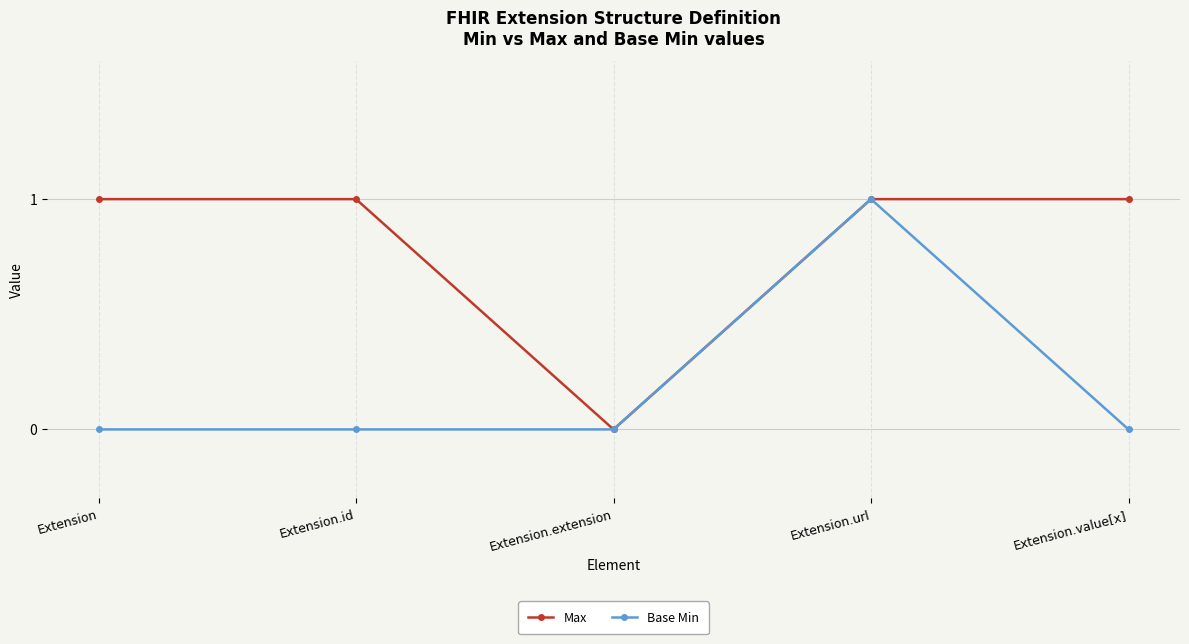

Between Extension.id and Extension.extension, which series saw the biggest shift?

Max